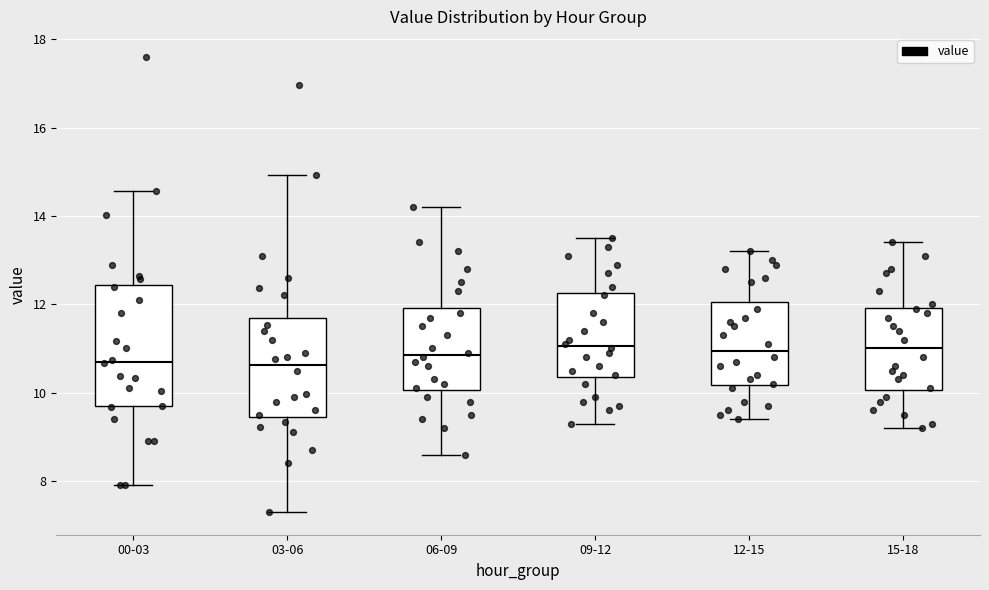

Reading left to right, transcribe this box plot: for each box, give where its median line is, the range the box spans, and where its two whiskers end, as read against the y-axis. The values are not printed on the chart, so give them approximately, as read against the axis.

00-03: median 10.8, box 9.6 to 12.4, whiskers 8.0 to 14.6
03-06: median 10.6, box 9.4 to 11.6, whiskers 7.4 to 15.0
06-09: median 10.8, box 10.0 to 12.0, whiskers 8.6 to 14.2
09-12: median 11.0, box 10.4 to 12.2, whiskers 9.4 to 13.6
12-15: median 11.0, box 10.2 to 12.0, whiskers 9.4 to 13.2
15-18: median 11.0, box 10.0 to 12.0, whiskers 9.2 to 13.4